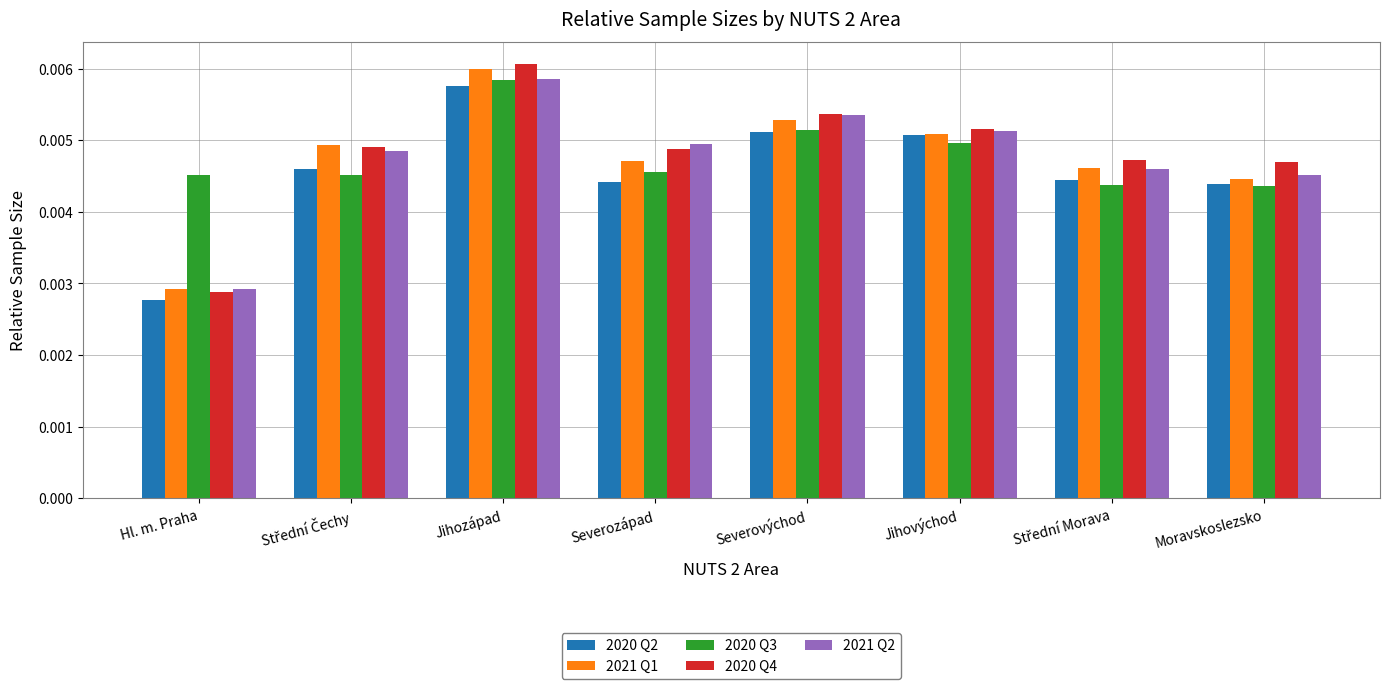

Which category has the lowest value across all series?

Hl. m. Praha